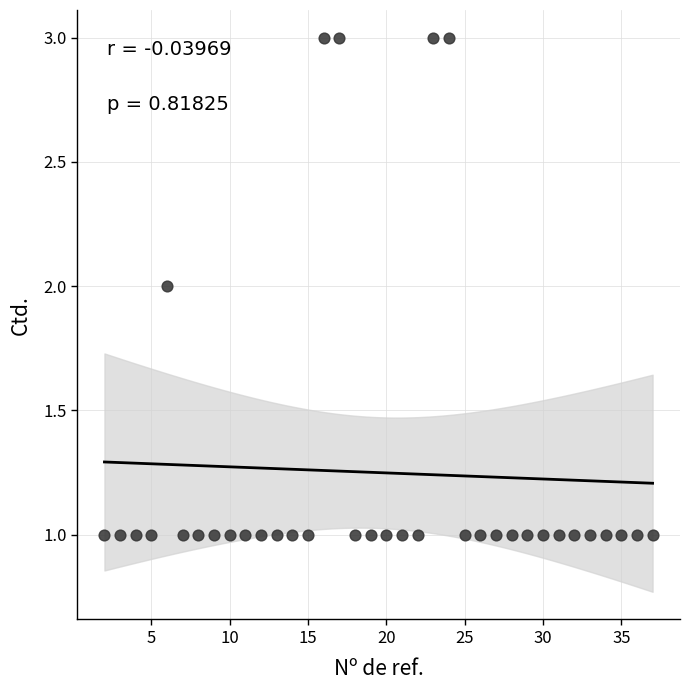

What is the range of X values (max minus min)?

35